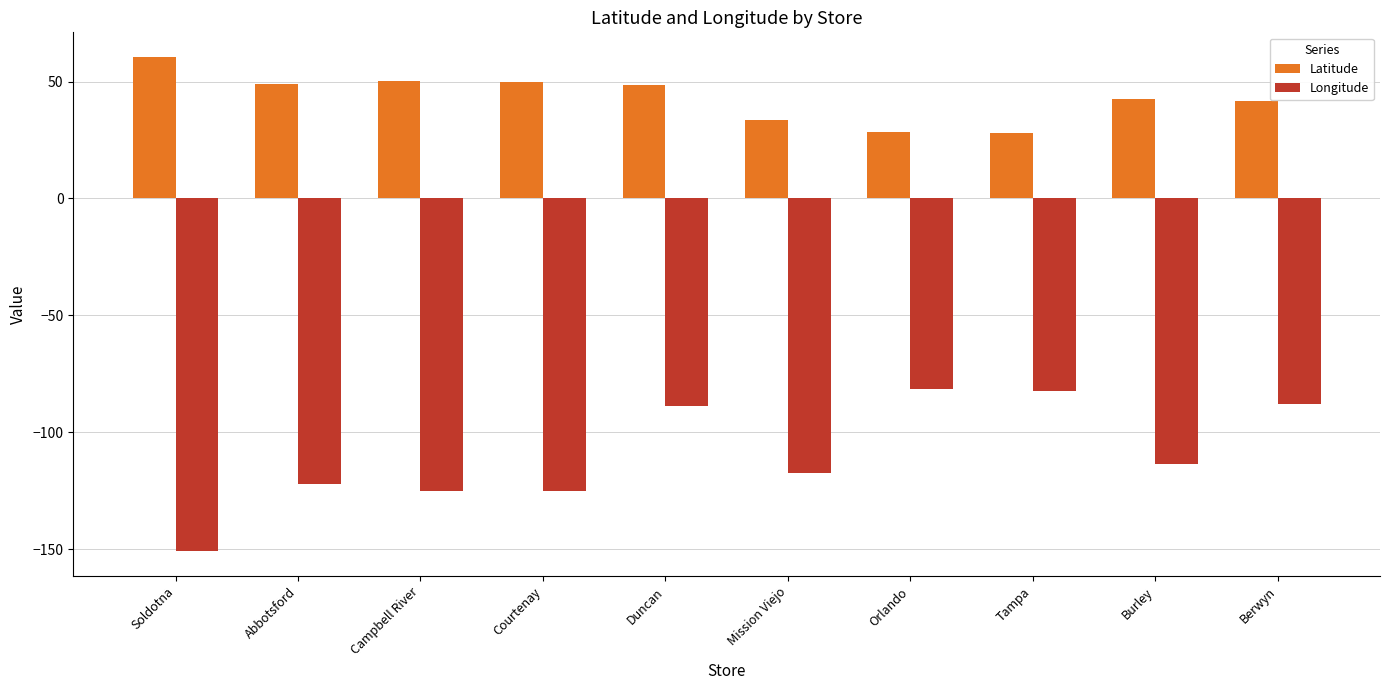

How many bars are there in each group?

2